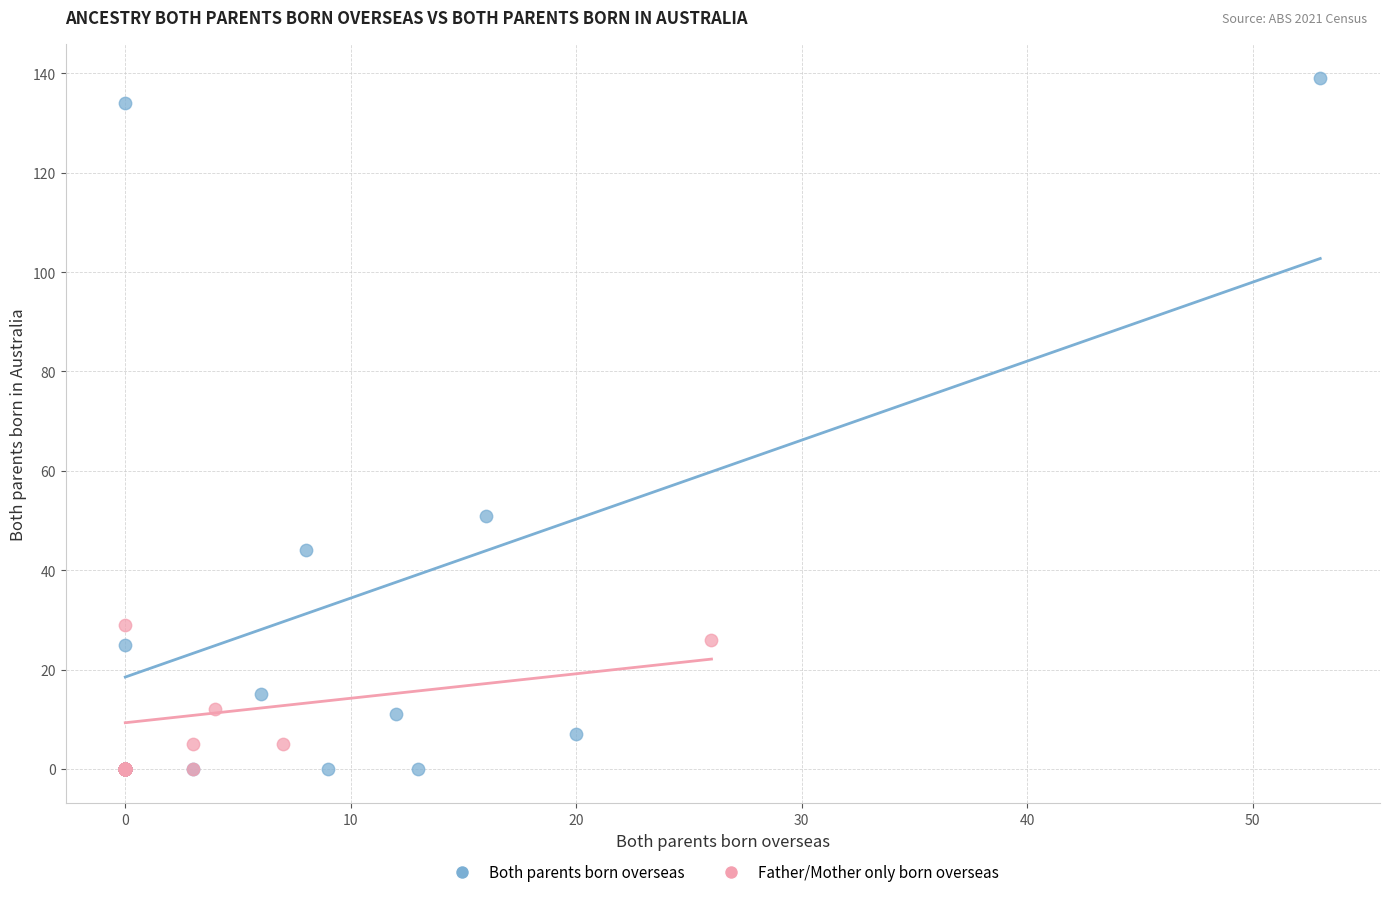

Which series has the widest spread of Y values?

Both parents born overseas